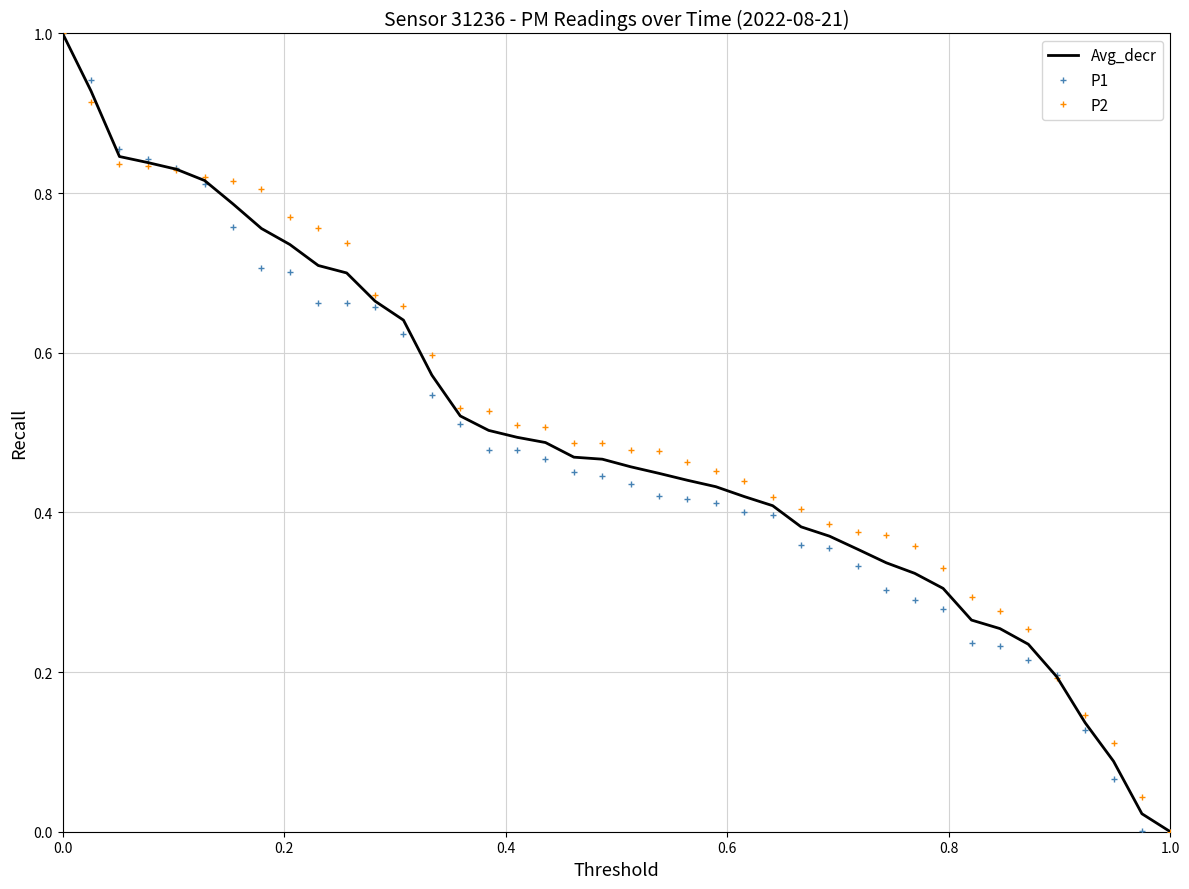

What is the greatest value displayed?

1.0